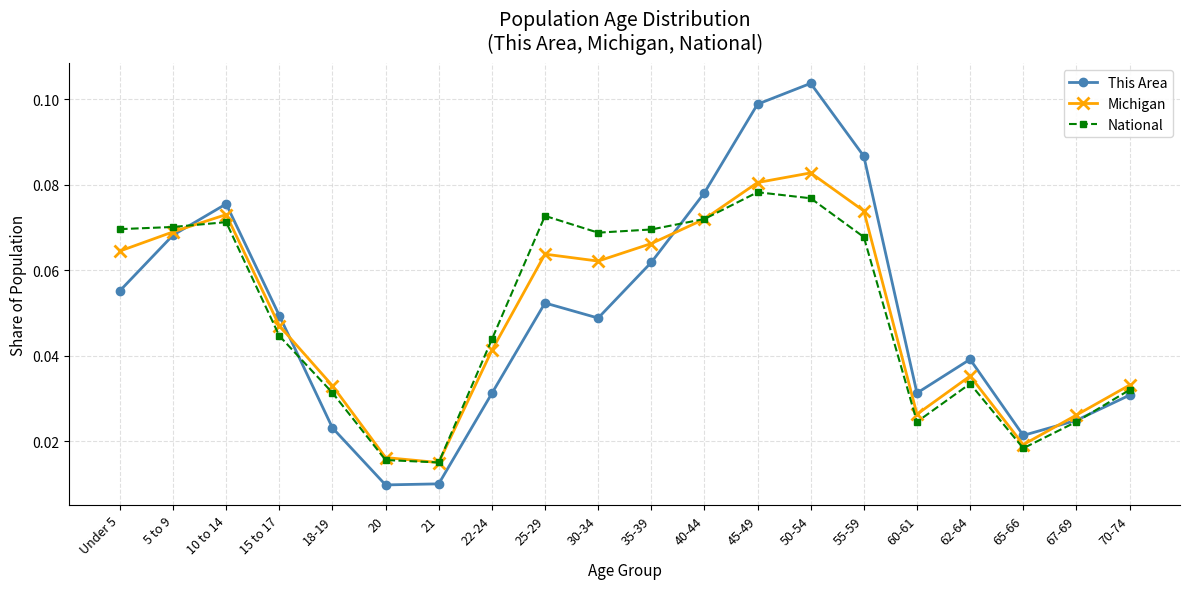

Where do This Area and National first cross each other?

5 to 9 and 10 to 14